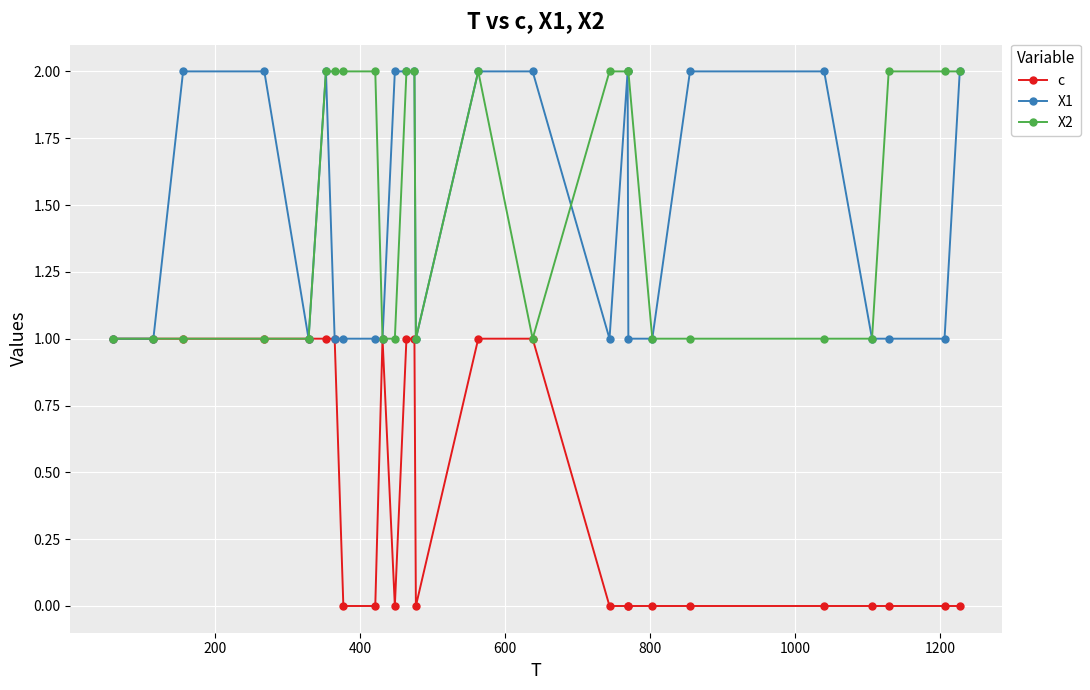

What is the minimum value for X2?

1